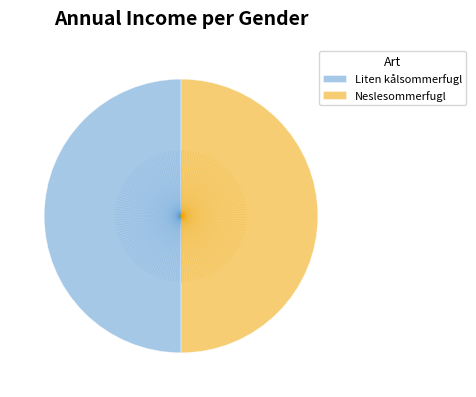

Is it true that Liten kålsommerfugl is 50% of the pie?

True